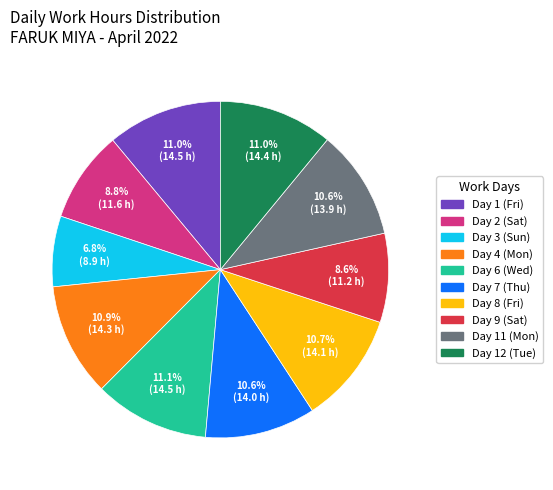

Count the number of slices in the pie.

10